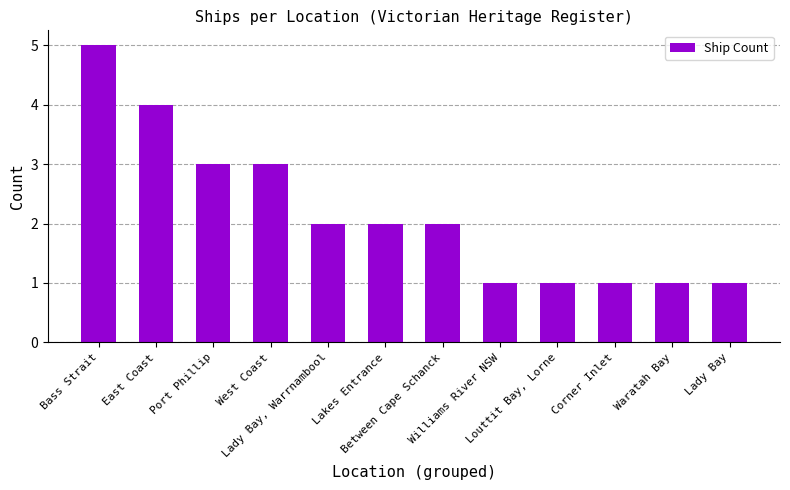

What is the value of the 12th bar from the left?

1